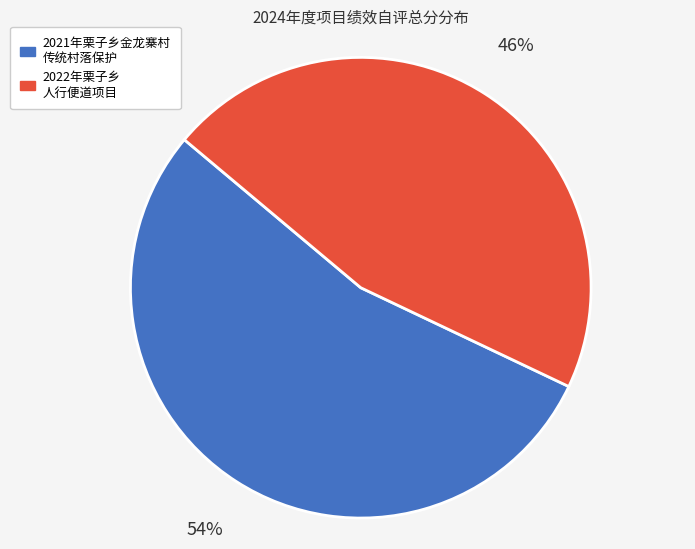

Does any single category account for the majority?

Yes